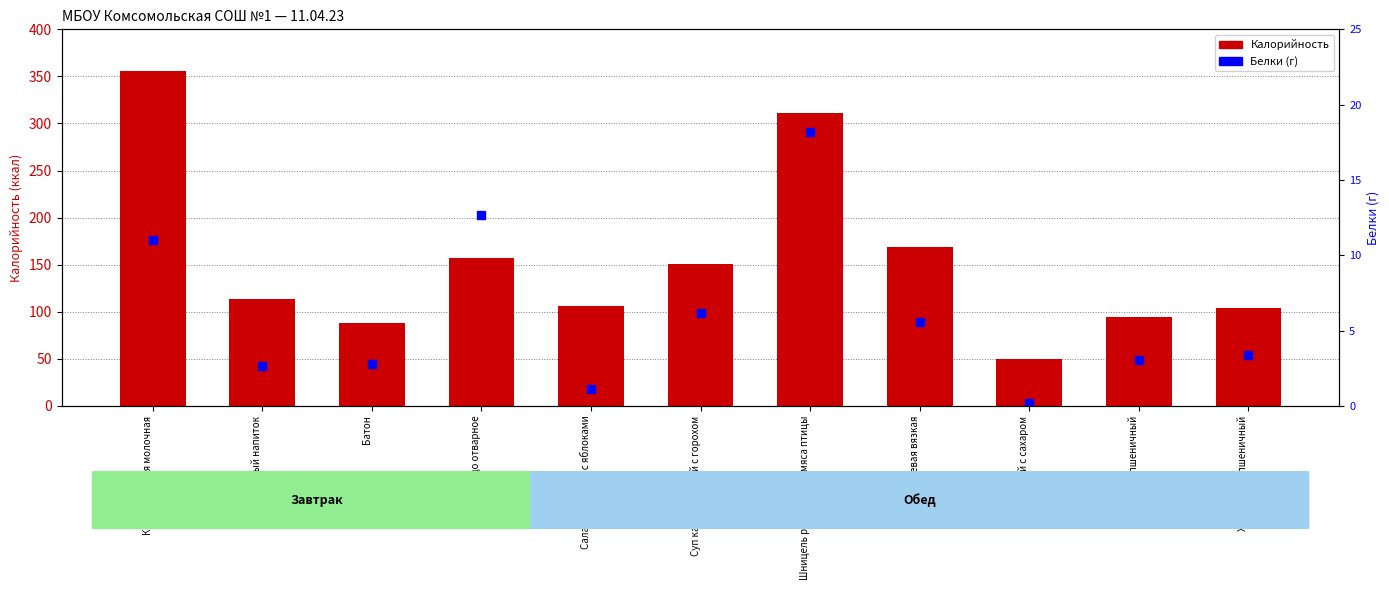

Reading right to left, list all the values displayed in this chart.

Калорийность: Хлеб ржано-пшеничный=103.6	Хлеб пшеничный=94.0	Чай с сахаром=49.4	Каша гречневая вязкая=168.6	Шницель рубленый из мяса птицы=311.4	Суп картофельный с горохом=150.7	Салат из свеклы с яблоками=106.6	Яйцо отварное=157.0	Батон=88.0	Кофейный напиток=113.4	Каша пшенная молочная=355.3
Белки (г): Хлеб ржано-пшеничный=3.4	Хлеб пшеничный=3.0	Чай с сахаром=0.2	Каша гречневая вязкая=5.6	Шницель рубленый из мяса птицы=18.2	Суп картофельный с горохом=6.2	Салат из свеклы с яблоками=1.1	Яйцо отварное=12.7	Батон=2.8	Кофейный напиток=2.7	Каша пшенная молочная=11.0